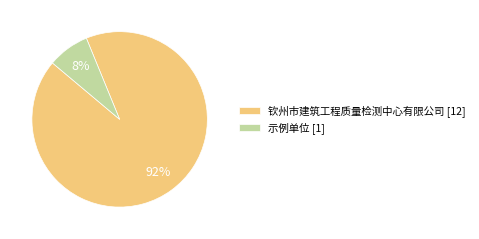

True or false: 示例单位 [1] accounts for 8% of the total.

True